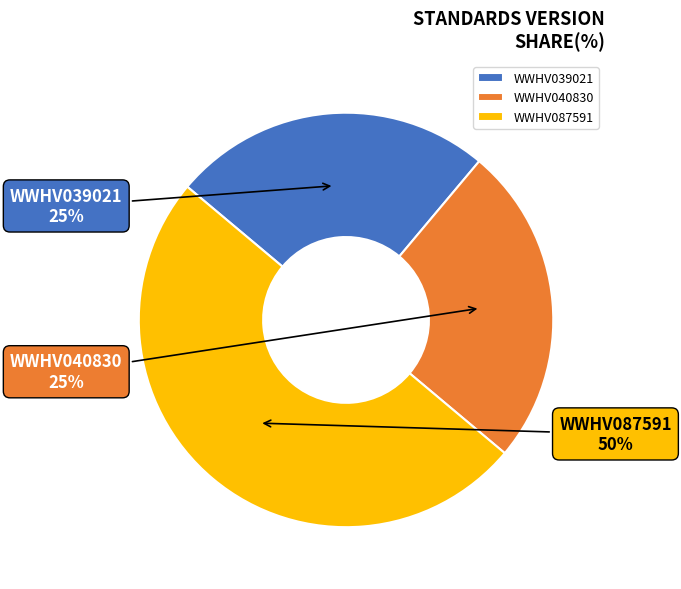

Approximately how many times larger is the value at WWHV039021 compared to WWHV040830?

1.0